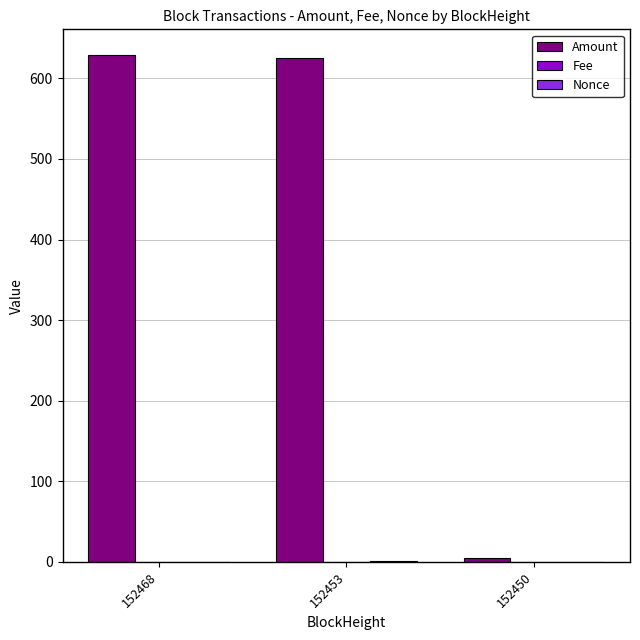

Which series has the largest total across all categories?

Amount